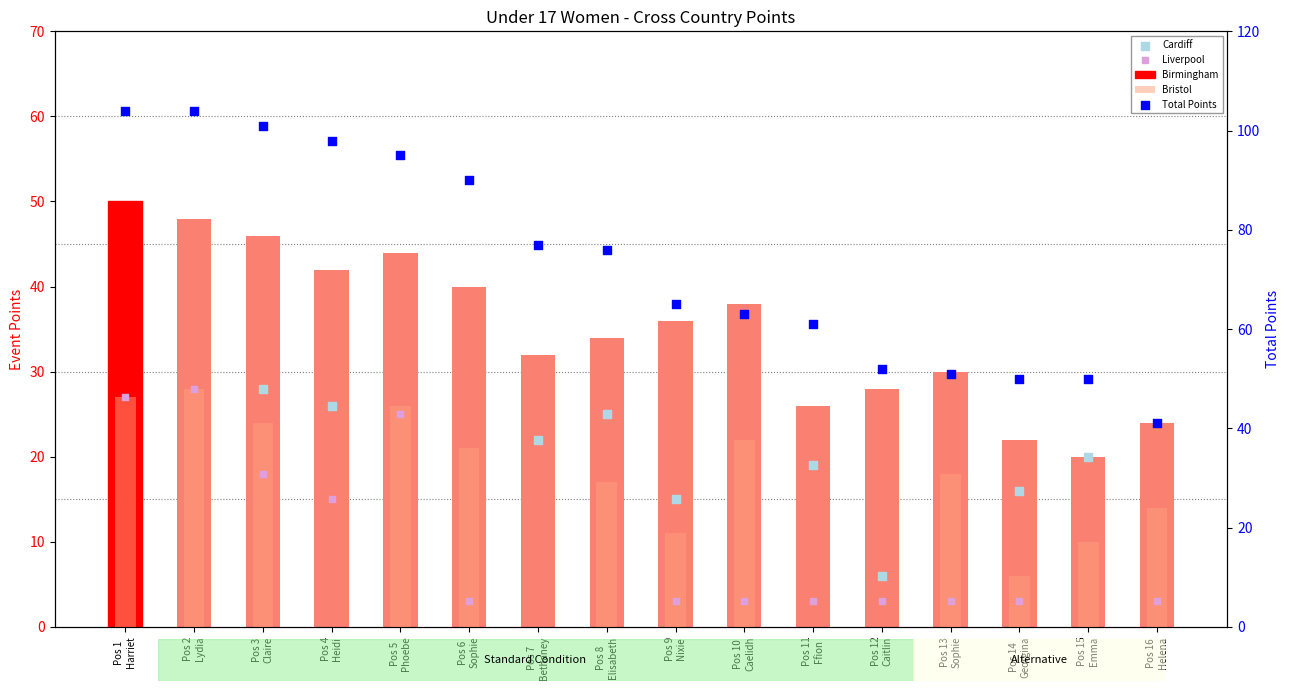

What are all the series names shown in the legend?

Birmingham, Bristol, Cardiff, Liverpool, Total Points